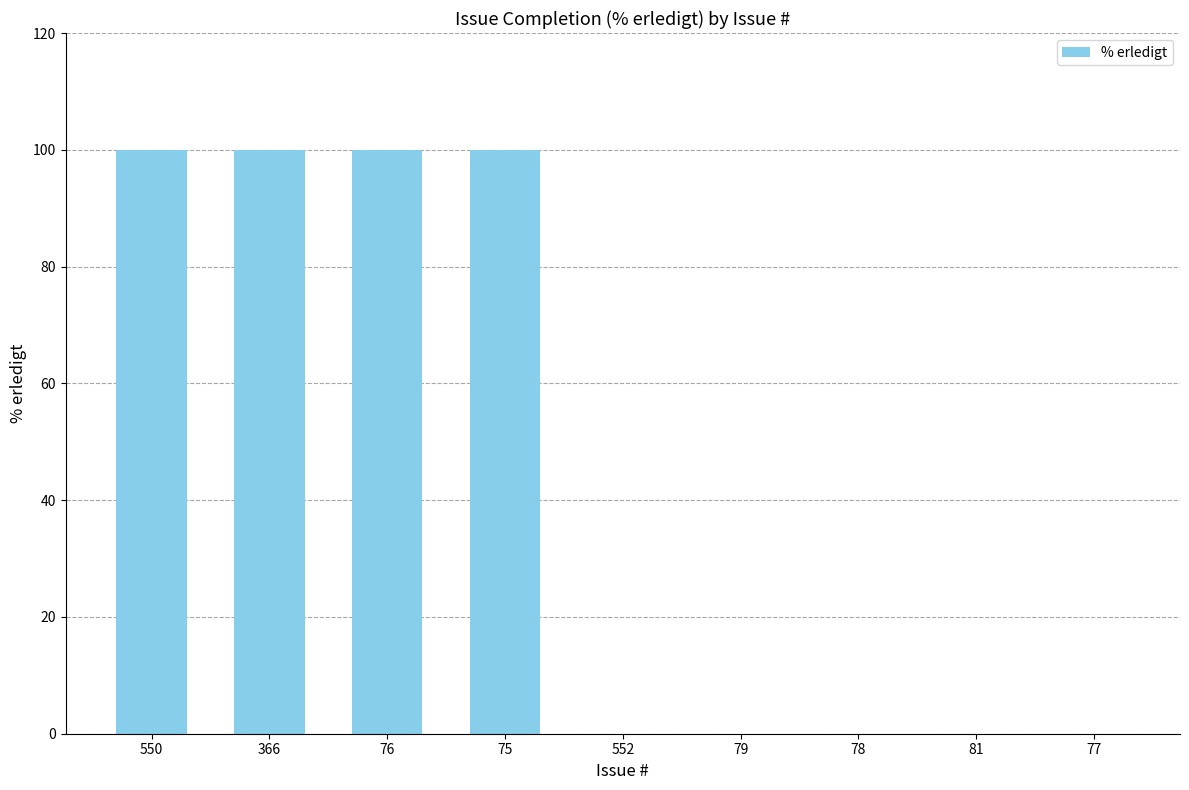

Between 81 and 366, which is larger?

366